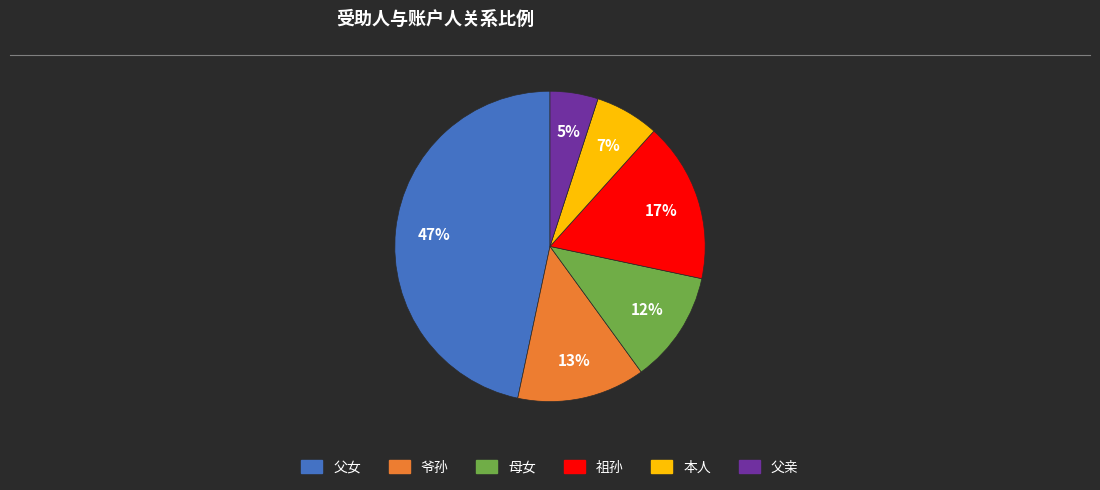

Which slice is the smallest?

父亲